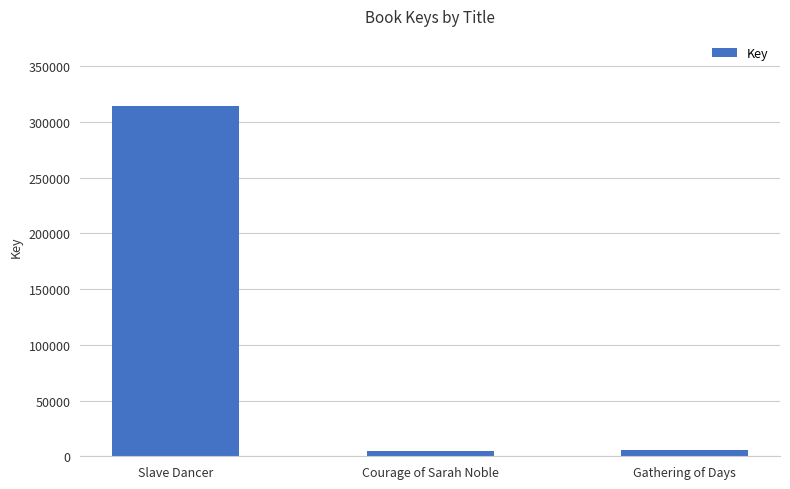

Does the chart contain any negative values?

No